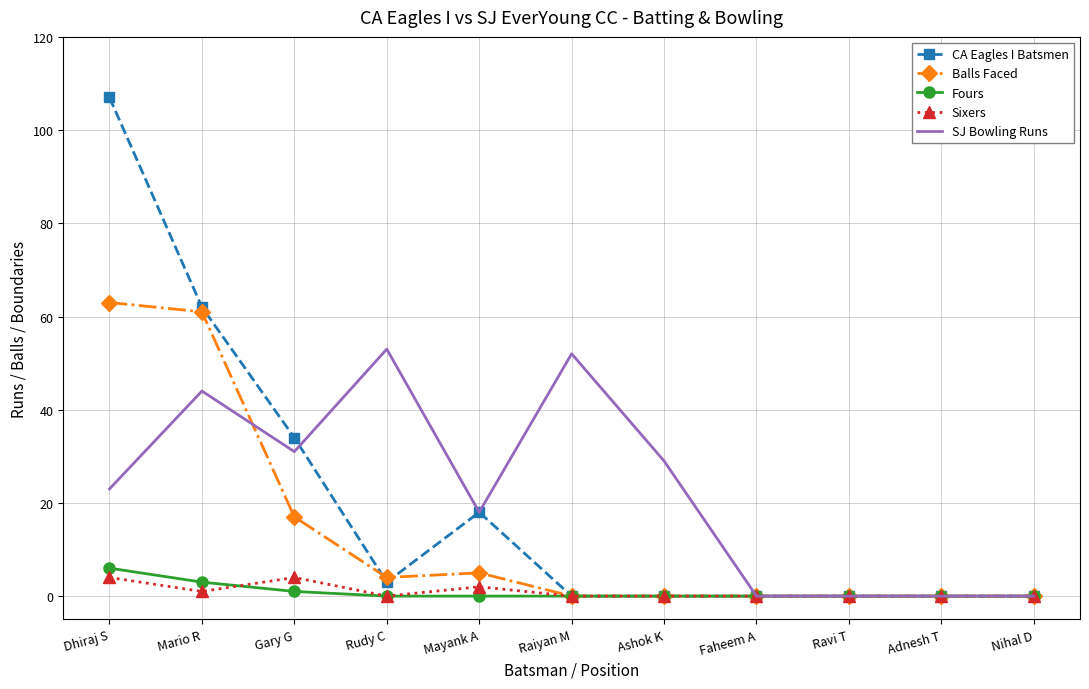

The value of SJ Bowling Runs at Adnesh T is 33. True or false?

False